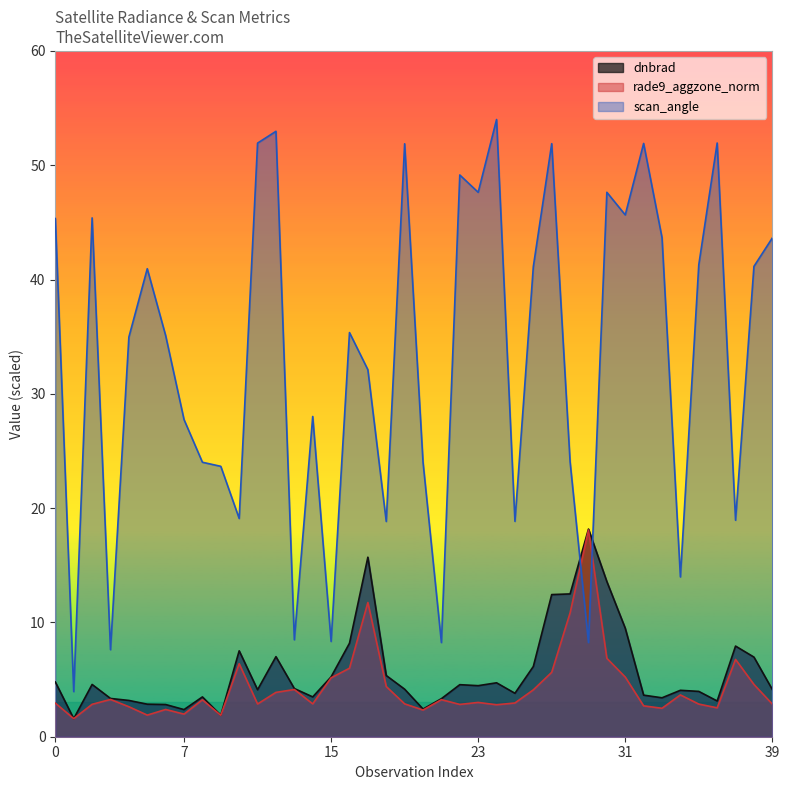

True or false: scan_angle has more than 0 interior local peaks.

True